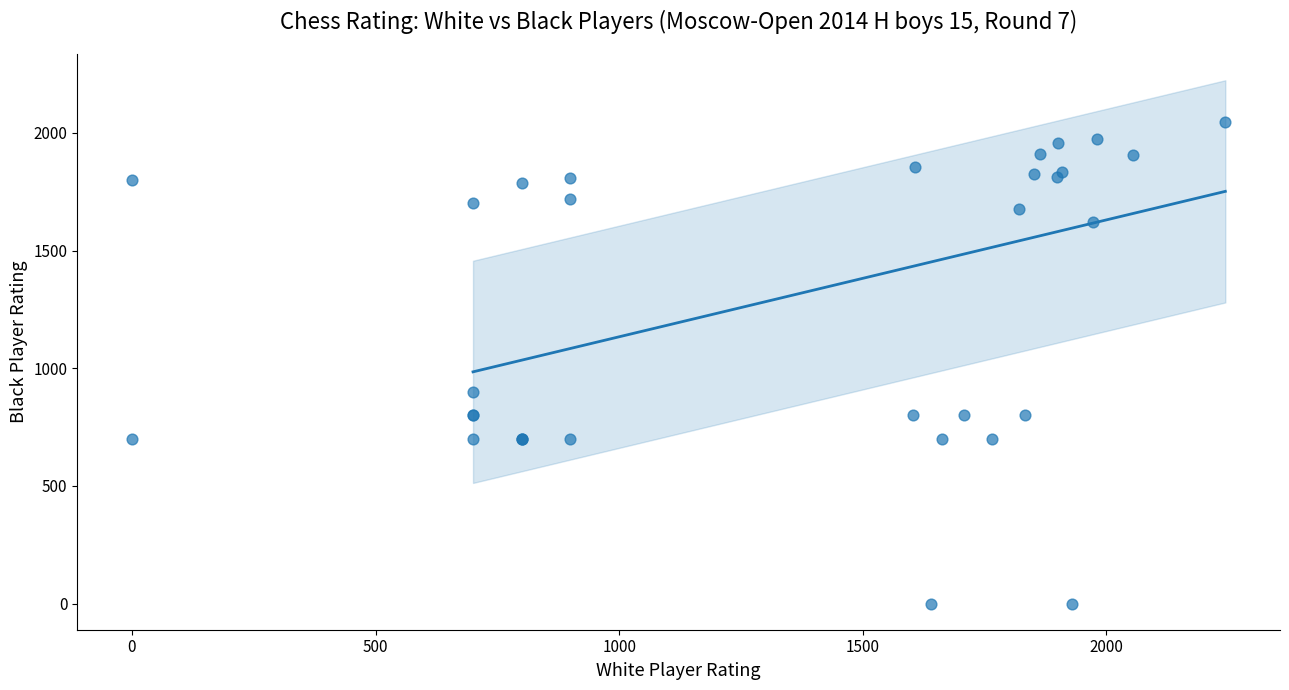

What Y value in the scatter plot is closest to 1023?

900